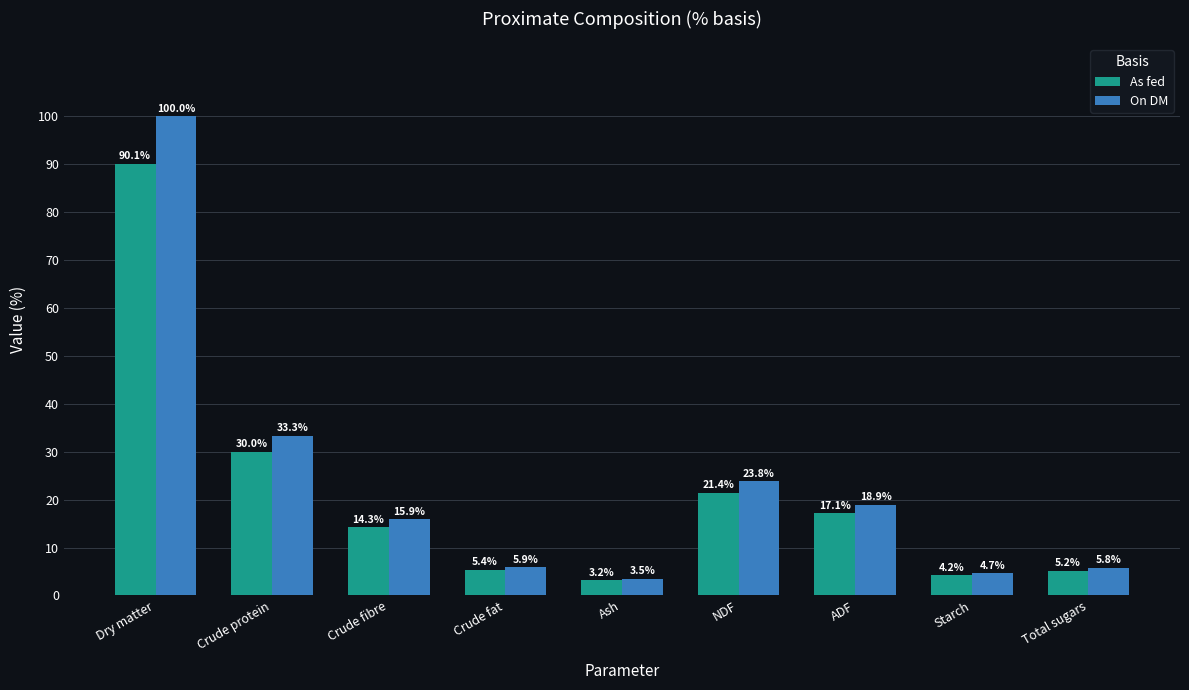

Reading right to left, transcribe all the data shown in this chart.

As fed: Total sugars=5.2	Starch=4.2	ADF=17.1	NDF=21.4	Ash=3.2	Crude fat=5.4	Crude fibre=14.3	Crude protein=30.0	Dry matter=90.1
On DM: Total sugars=5.8	Starch=4.7	ADF=18.9	NDF=23.8	Ash=3.5	Crude fat=5.9	Crude fibre=15.9	Crude protein=33.3	Dry matter=100.0